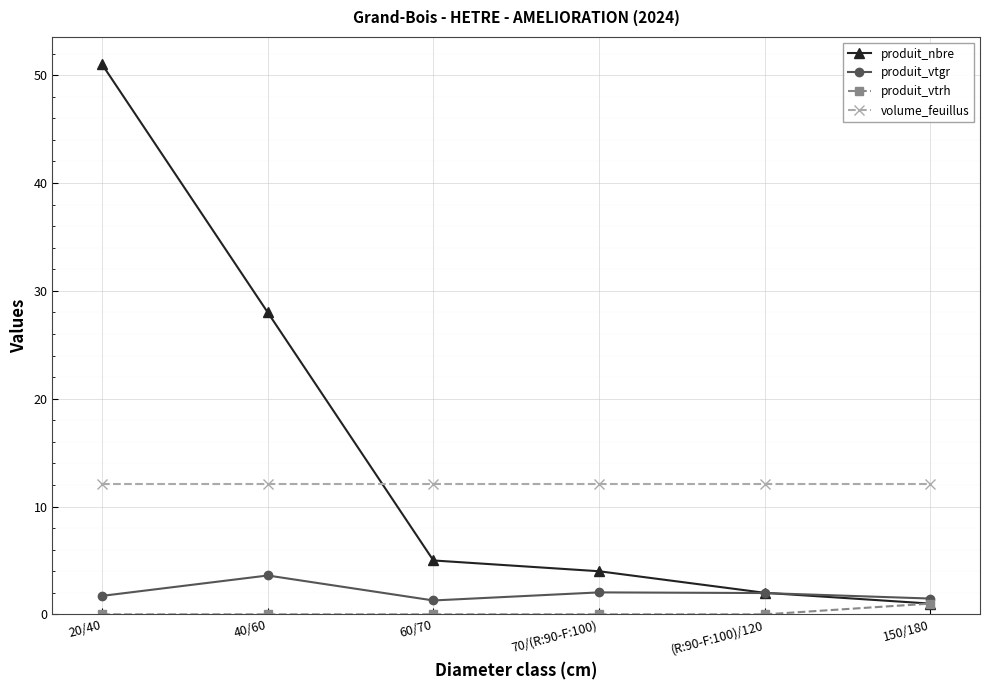

What position from the left is 40/60?

2